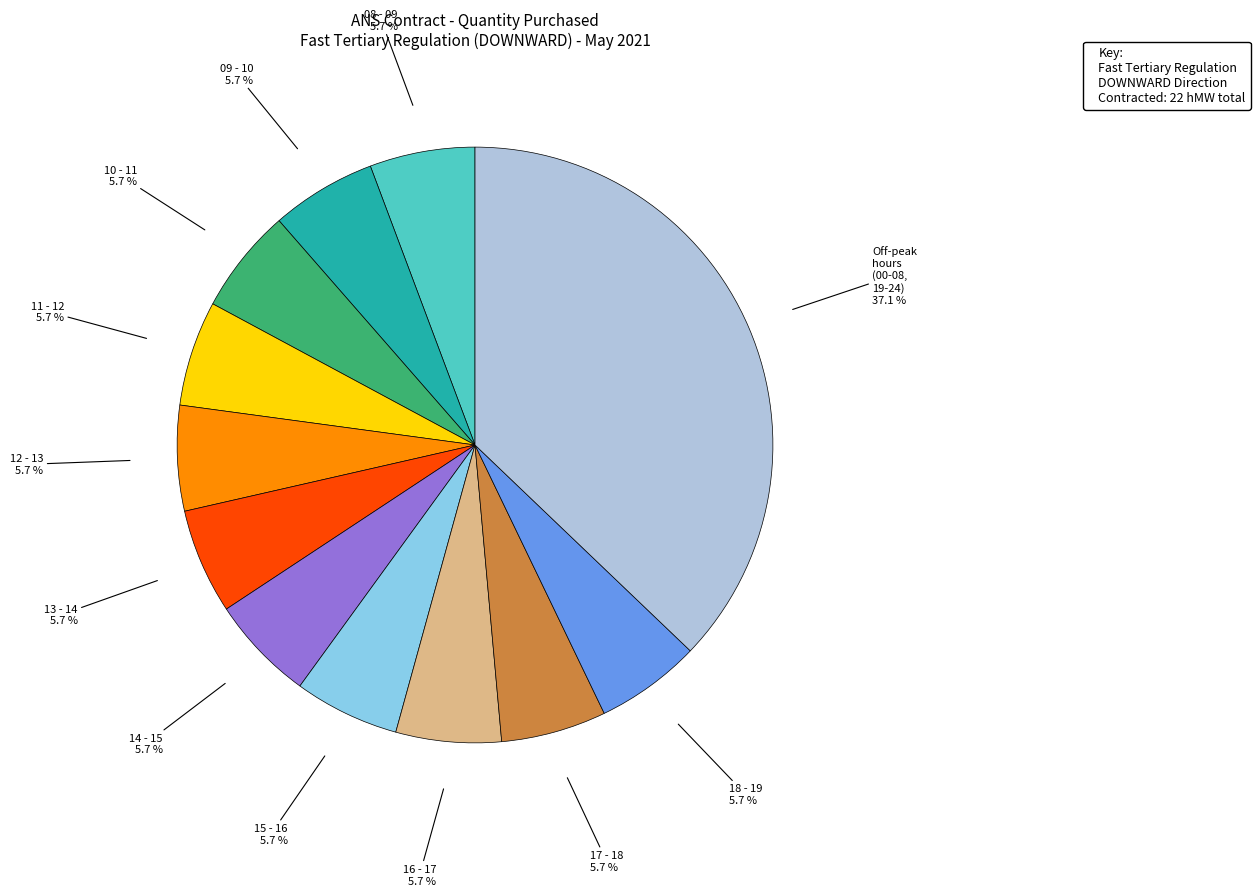

Is there any slice that represents more than half of the pie?

No